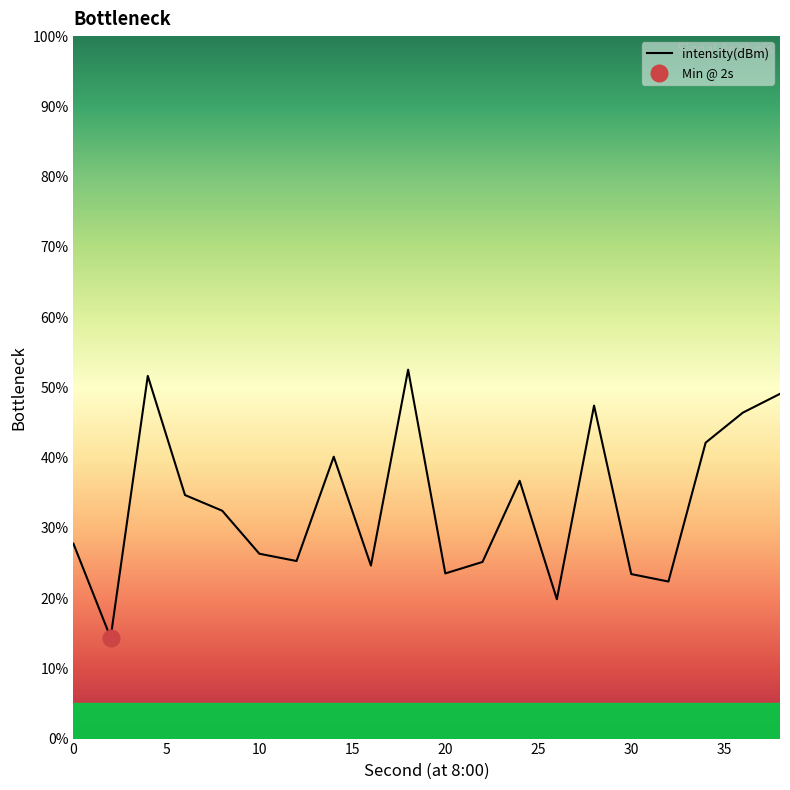

Where is the first local minimum?

2